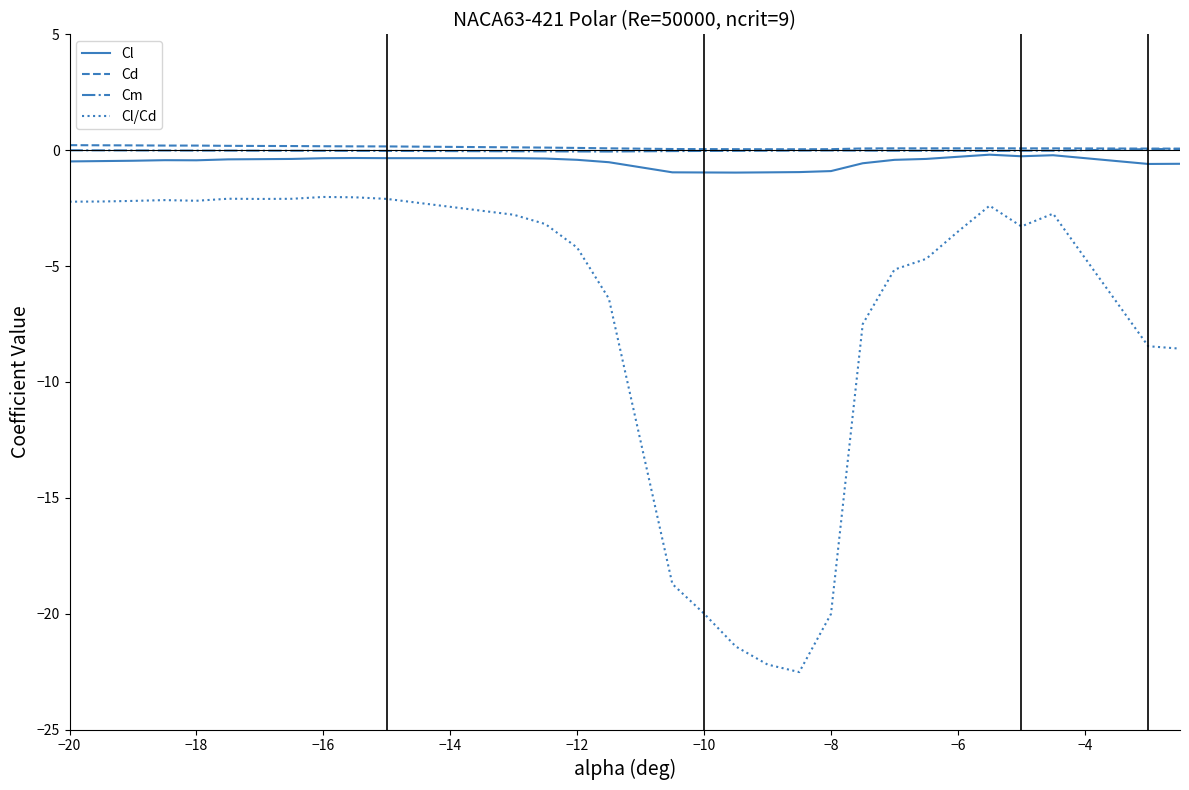

Which series has the largest range (max minus min)?

Cl/Cd